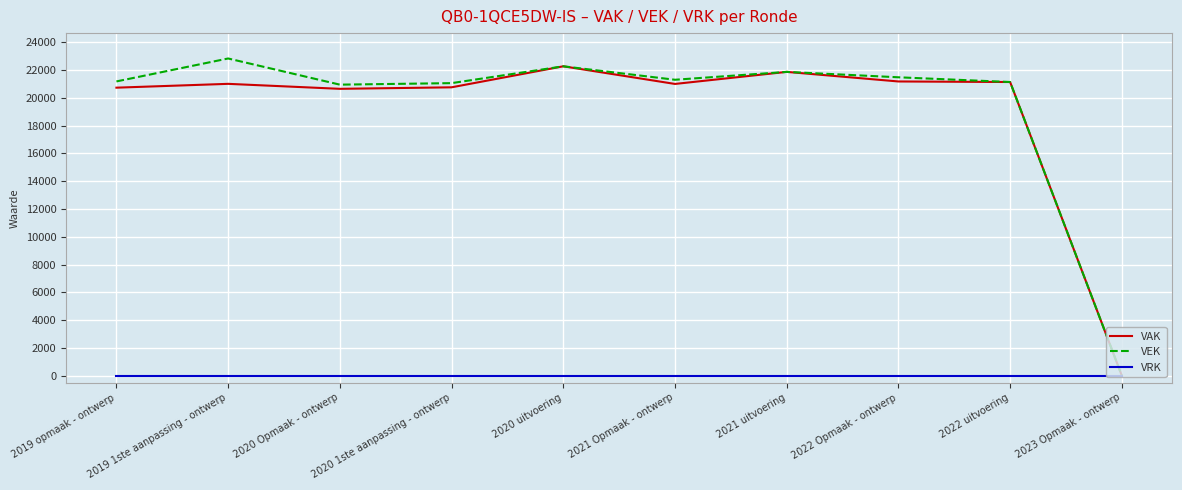

Is the value of VEK at 2021 Opmaak - ontwerp greater than the value of VRK at 2019 opmaak - ontwerp?

Yes